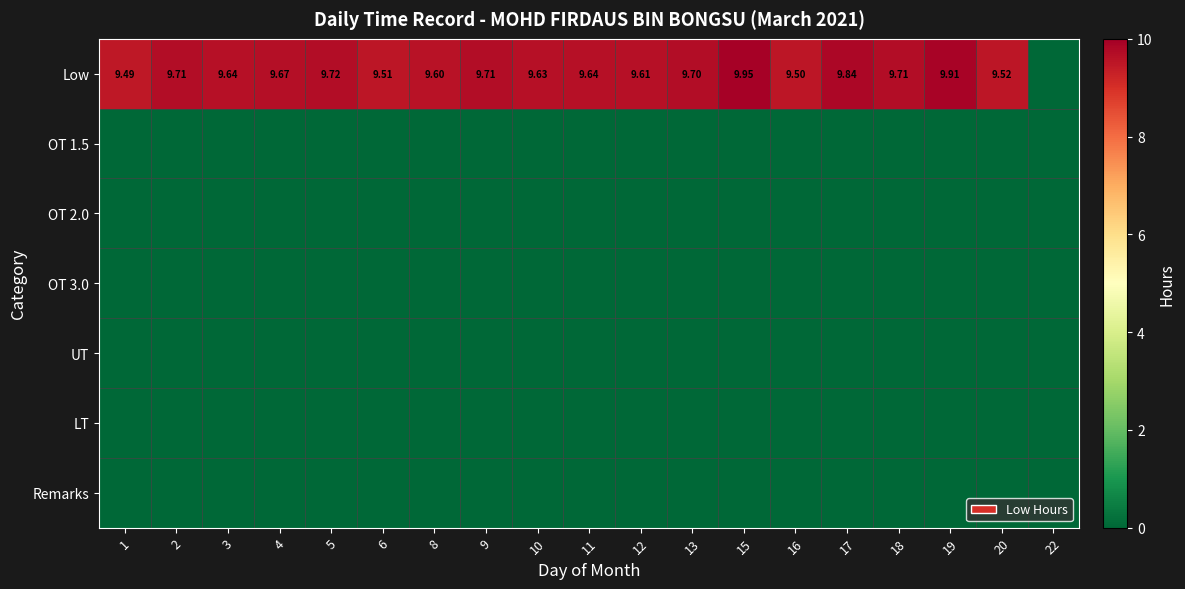

At which category does the chart reach its peak across all series?

15